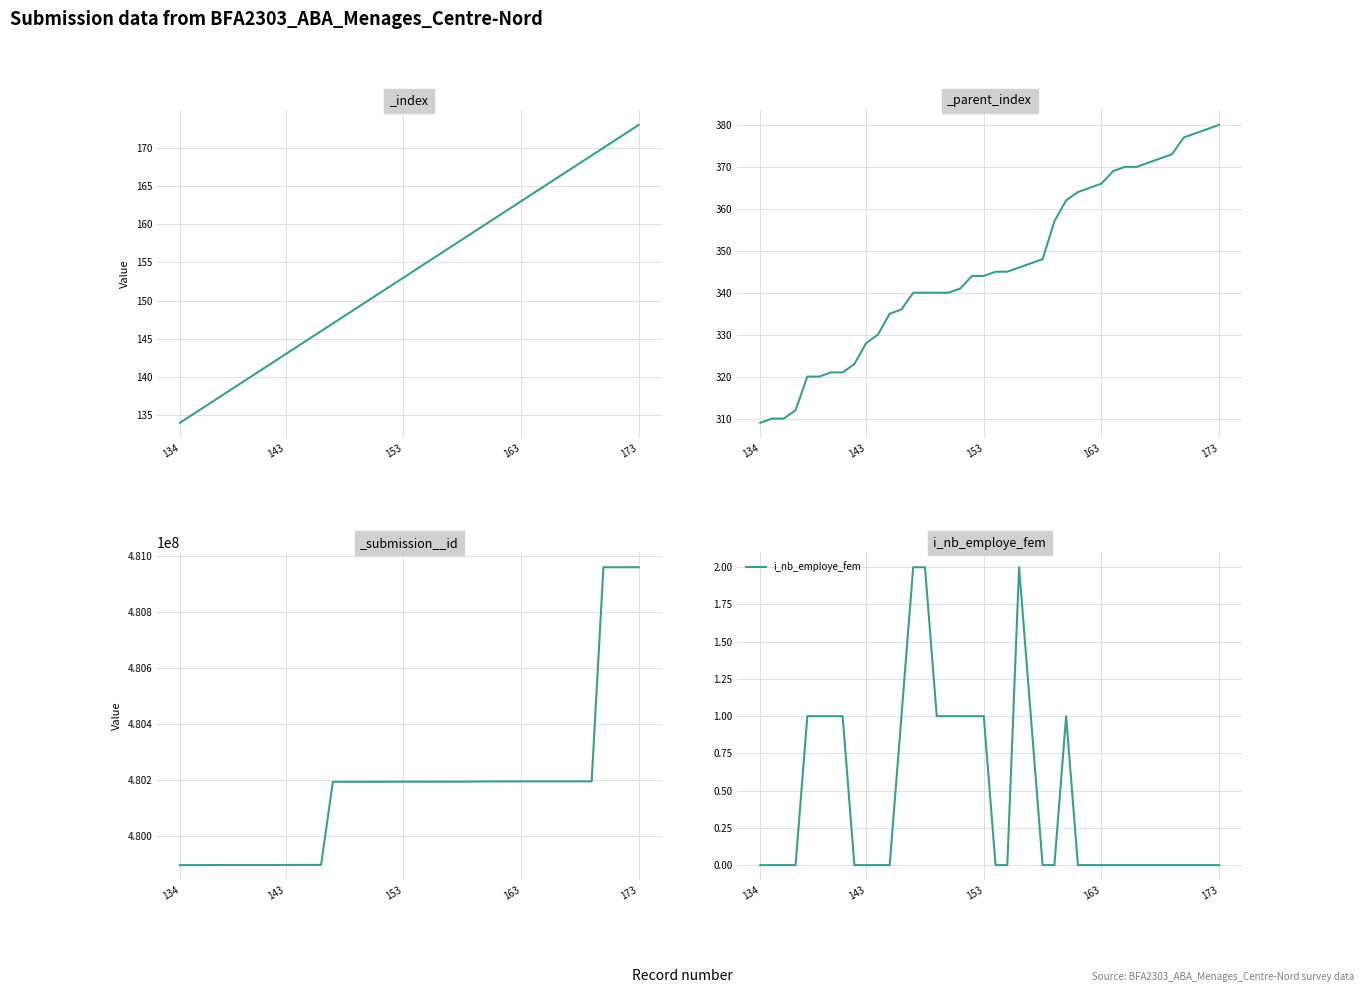

How many lines are shown in the chart?

1